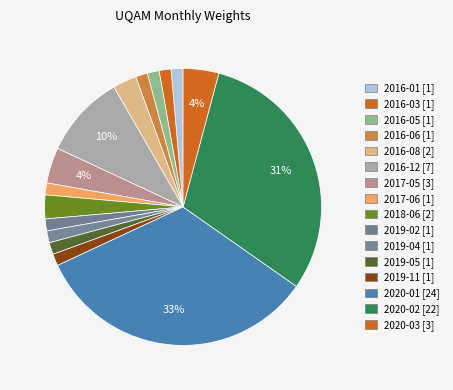

To the nearest percent, what is the combined percentage of 2016-06 and 2020-02?

32%